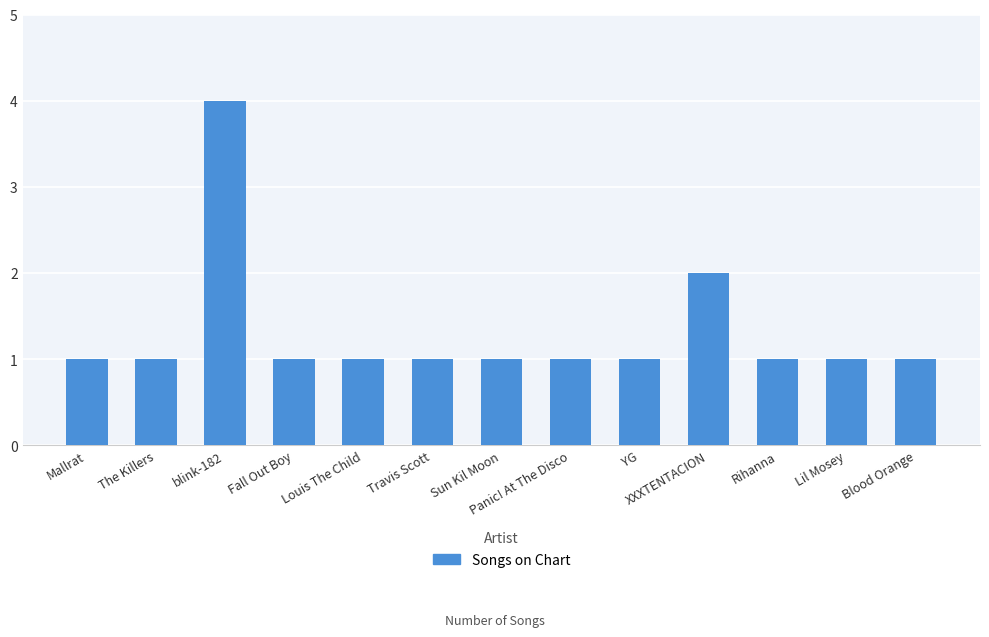

What is the smallest value displayed?

1